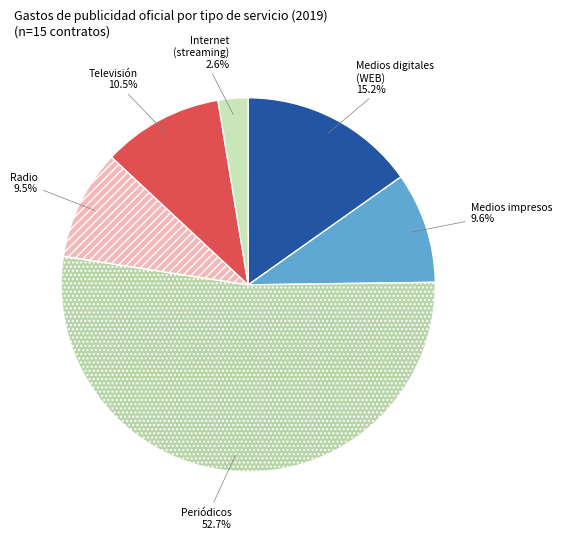

What is the smallest slice in the pie chart?

Internet (streaming)